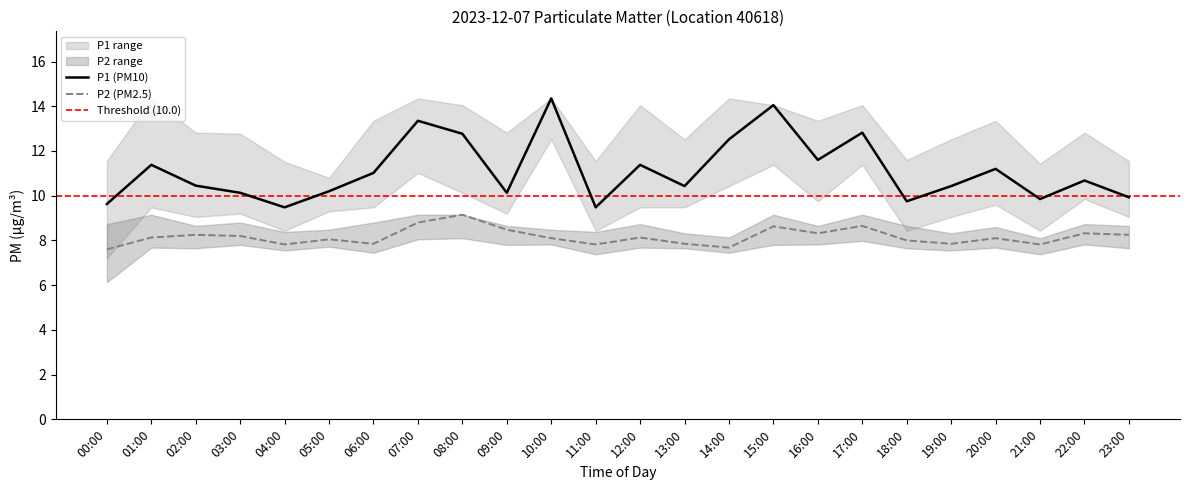

How many interior local valleys does the P2 series have?

7